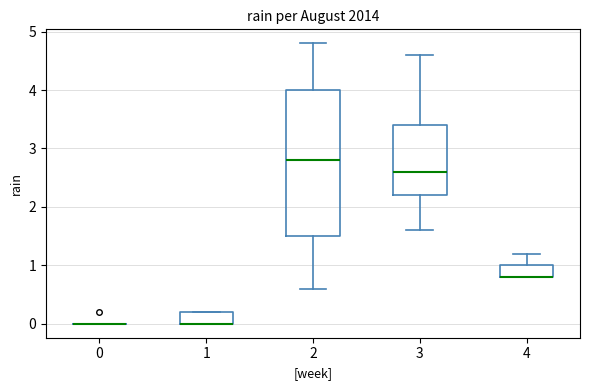

Where is the upper edge of the box at x = 4 on the y-axis? The values are not printed on the chart, so give them approximately, as read against the axis.

1.0